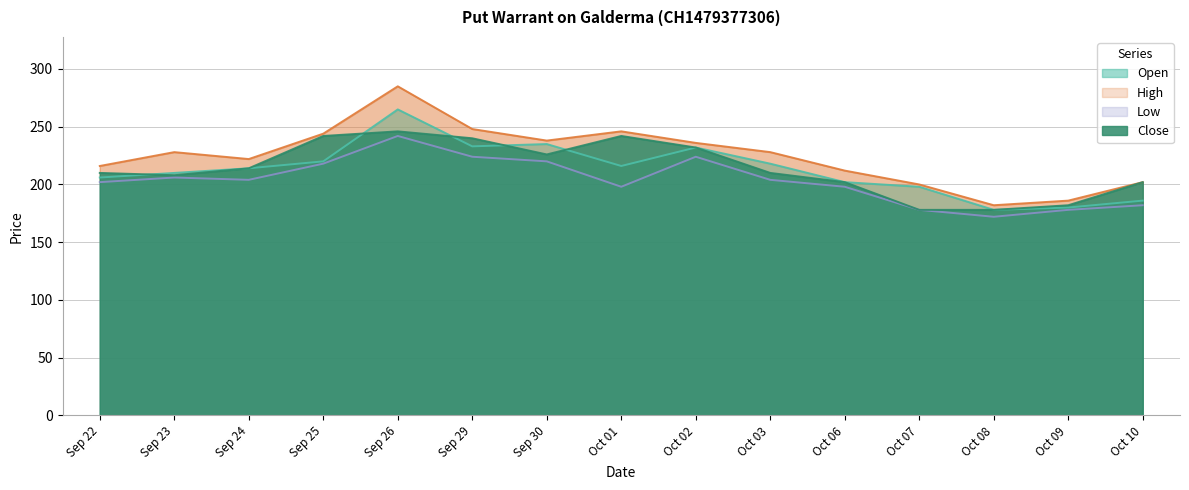

How many categories are shown in the chart?

15